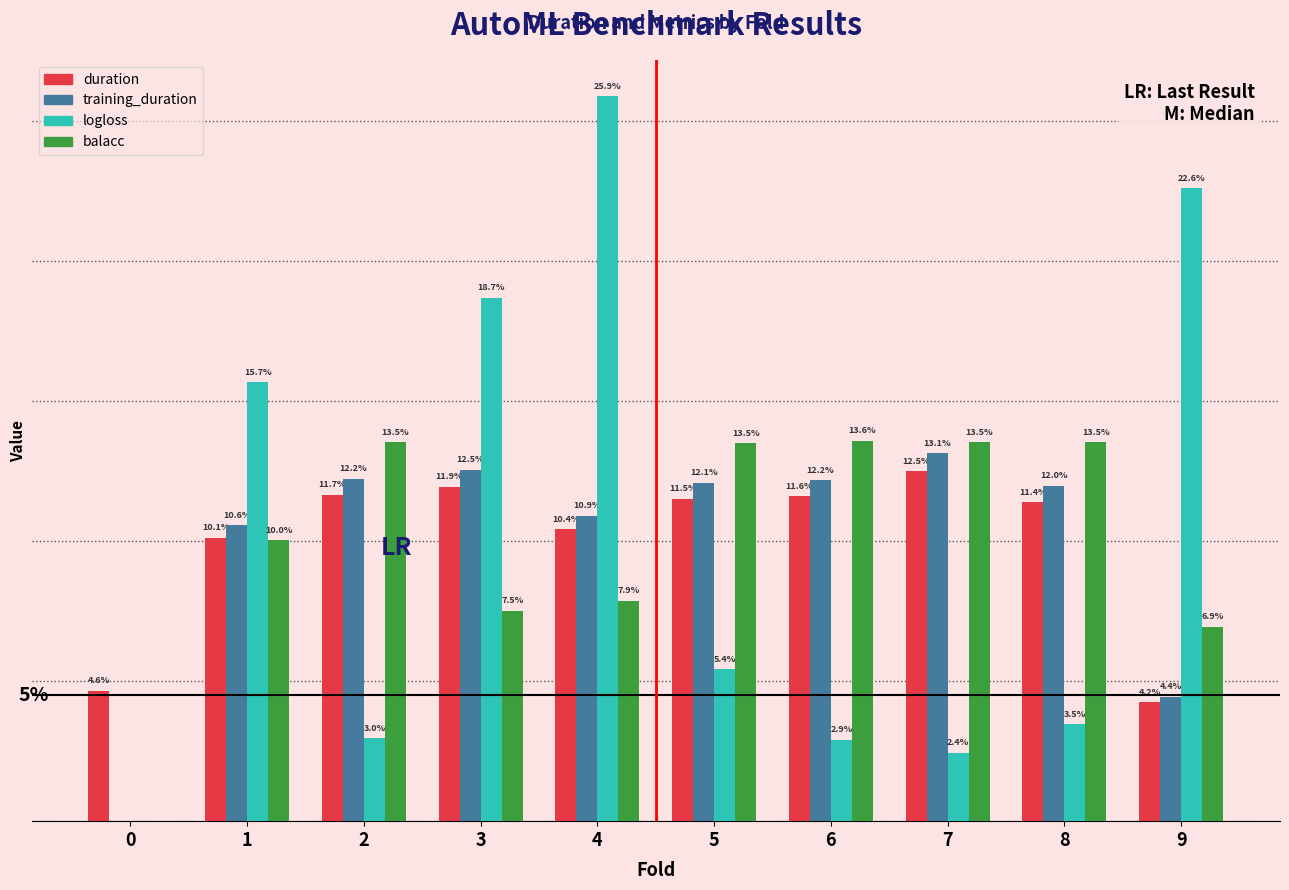

Which series changed the most between 5 and 8?

logloss